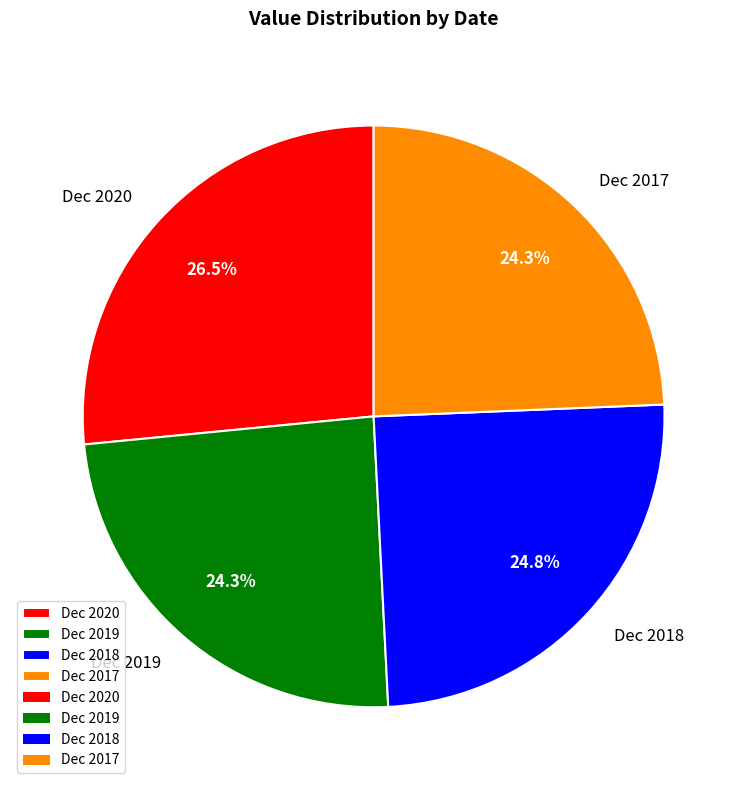

Is it true that Dec 2017 is 24% of the pie?

True